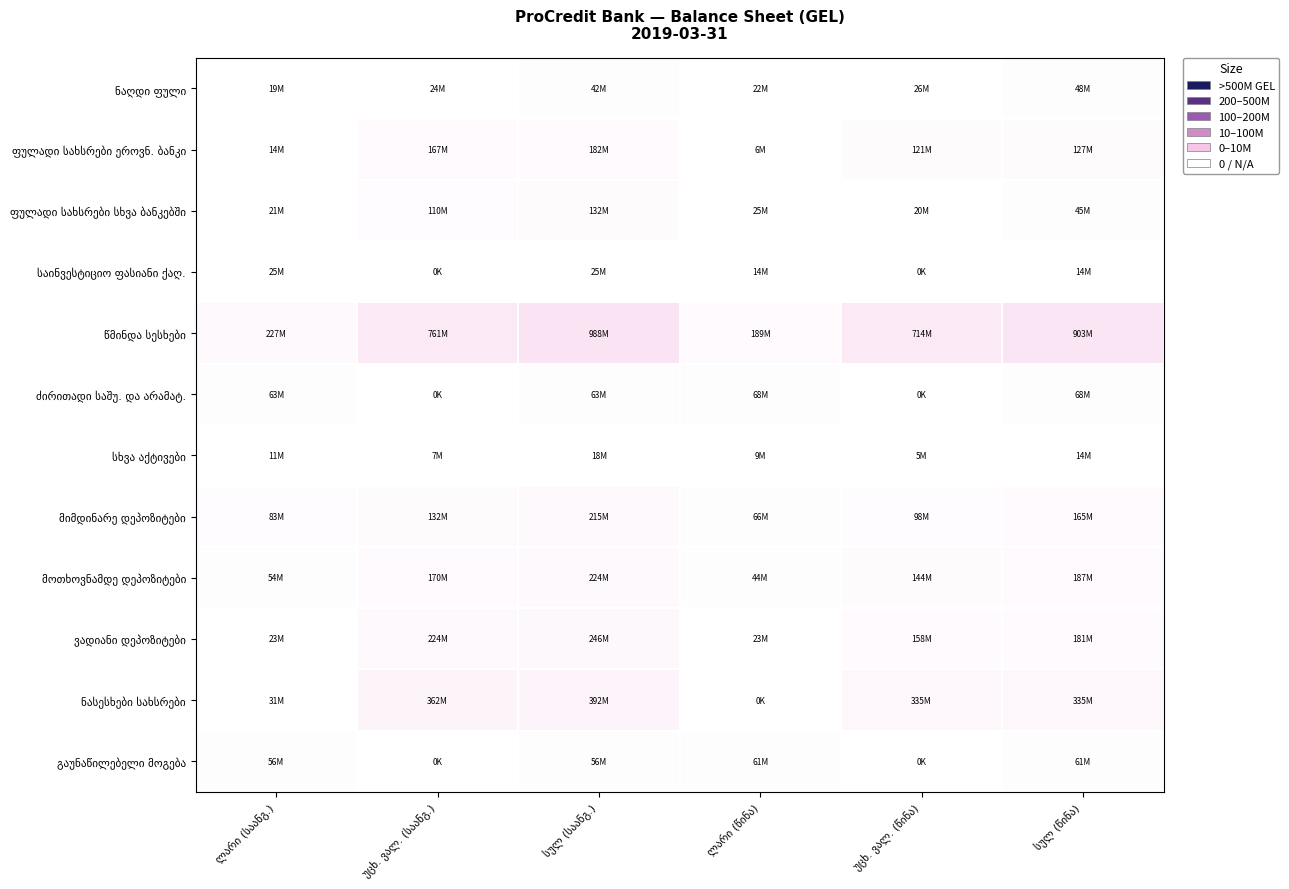

What is the total value across all series at სულ (წინა)?

2148194287.9